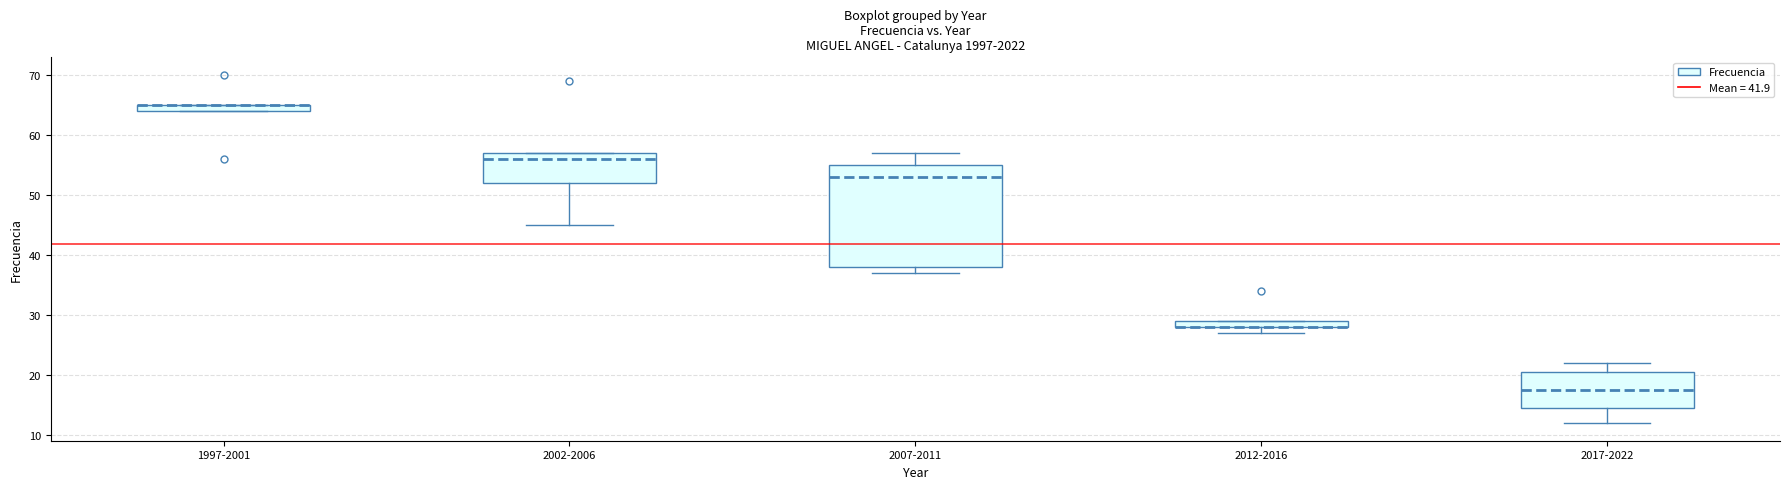

Comparing the boxes themselves (not the whiskers), which one is the tallest?

2007-2011